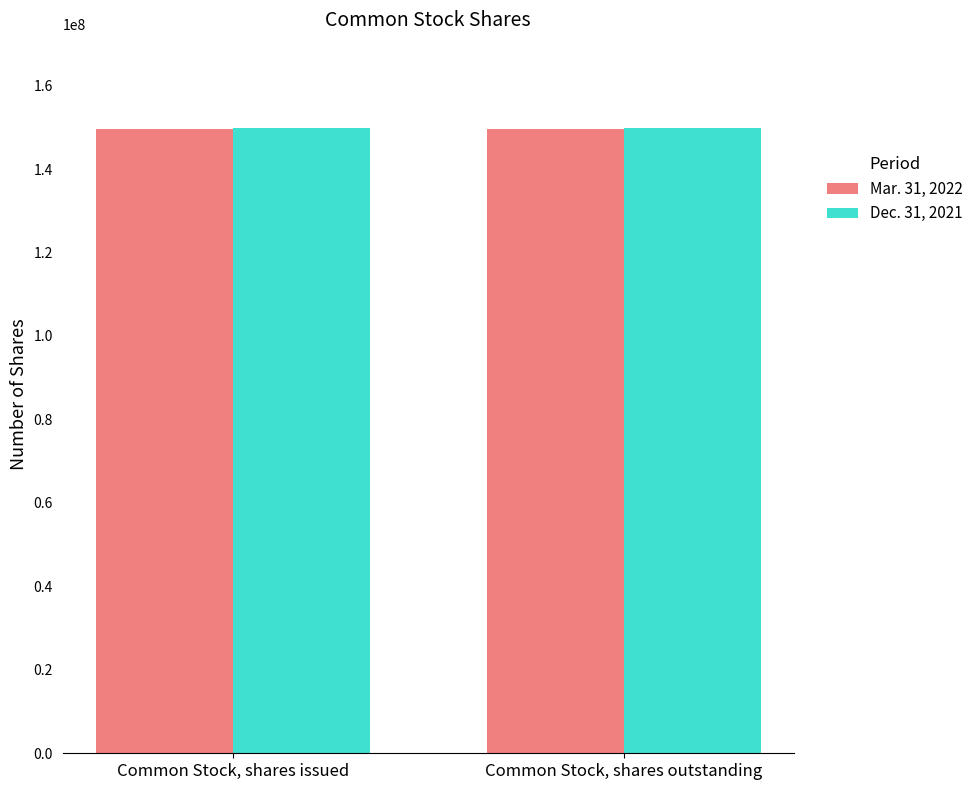

What is the greatest value displayed?

149818021